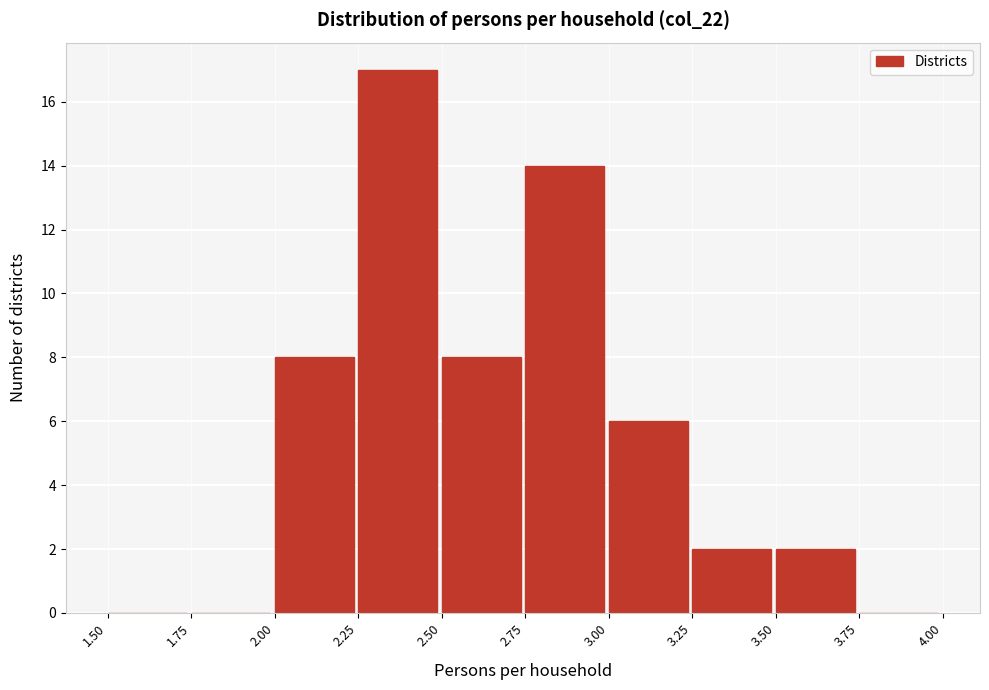

What is the height of the bar covering 2.75 to 3.00 on the x-axis? The values are not printed on the chart, so give them approximately, as read against the axis.

14